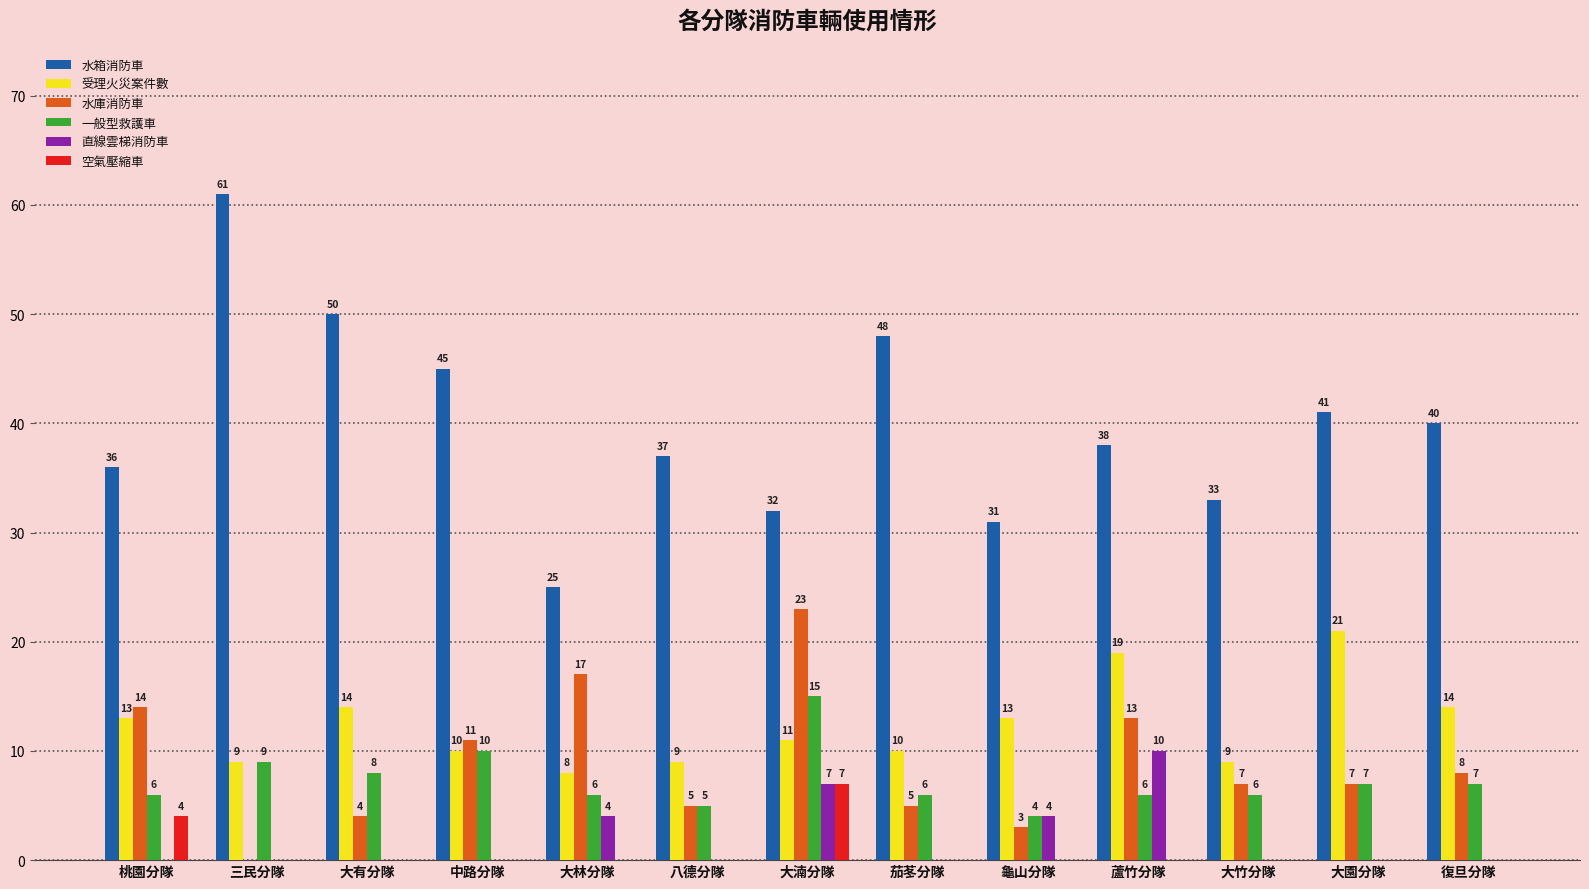

What value does the 受理火災案件數 series have at 桃園分隊?

13